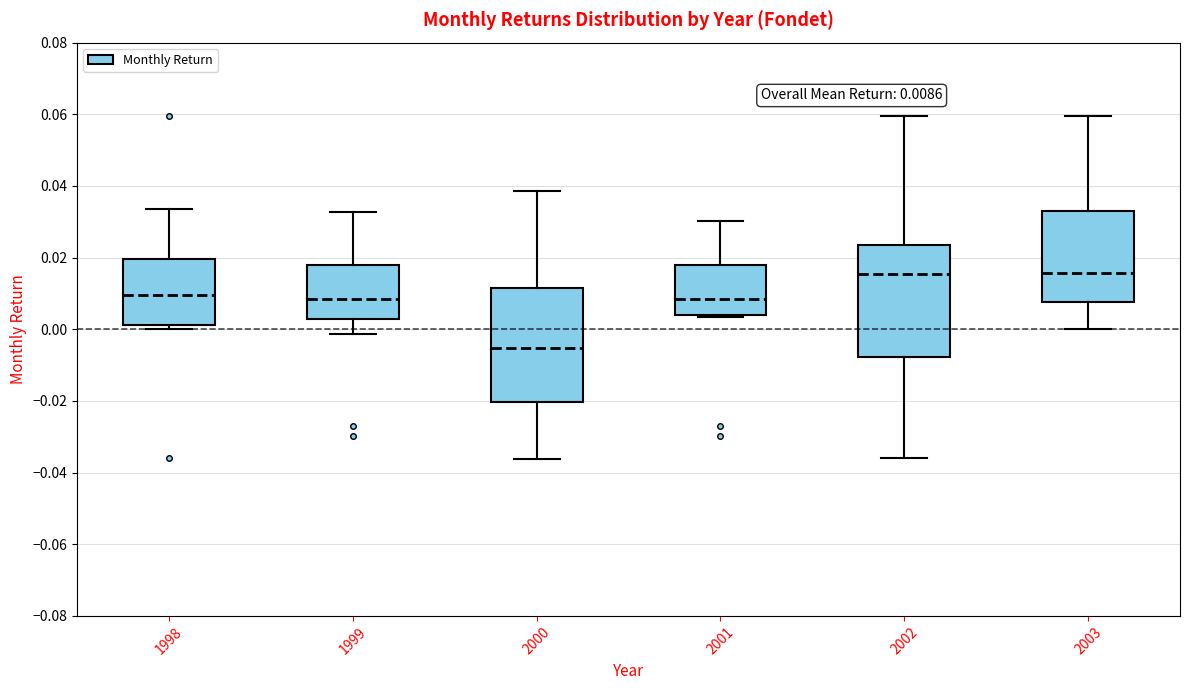

Which box's median line is the lowest?

2000